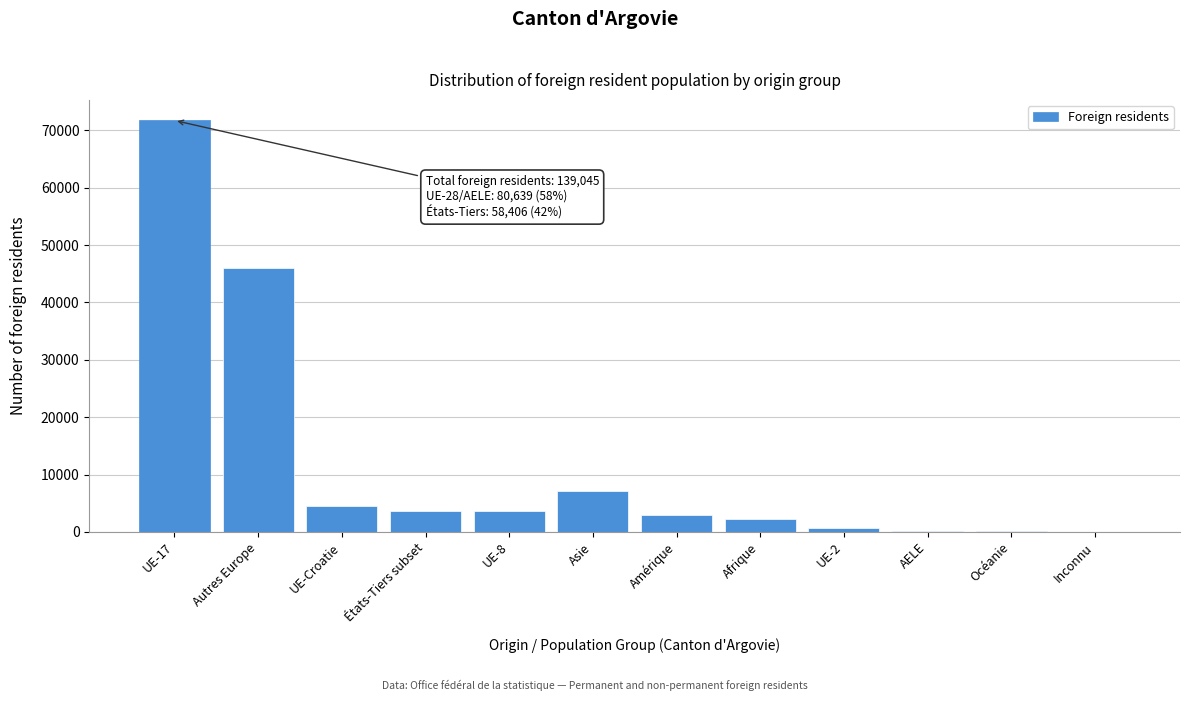

The value at UE-Croatie is 2110. True or false?

False